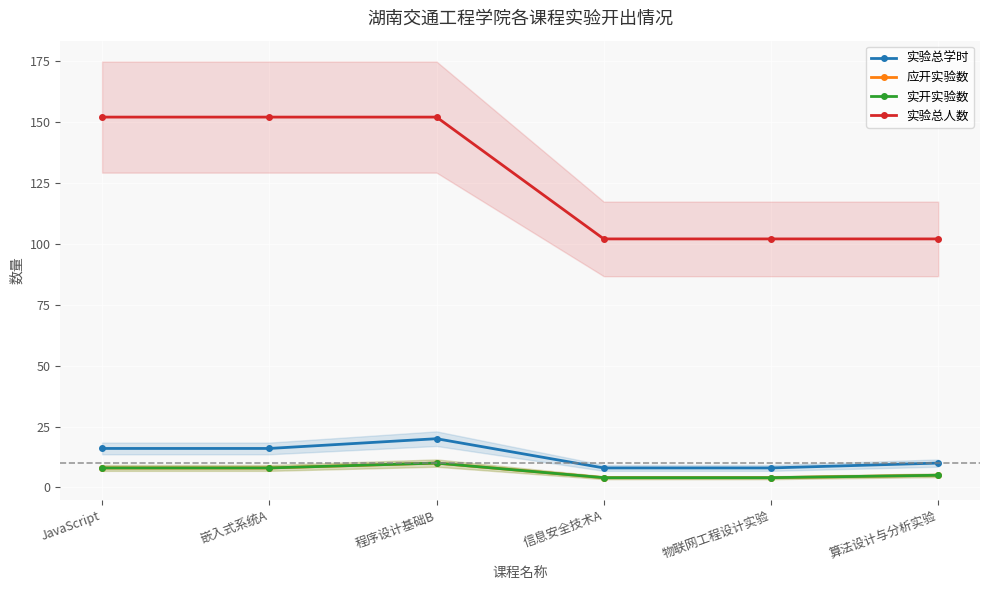

Is this an area chart (filled region under the line)?

No